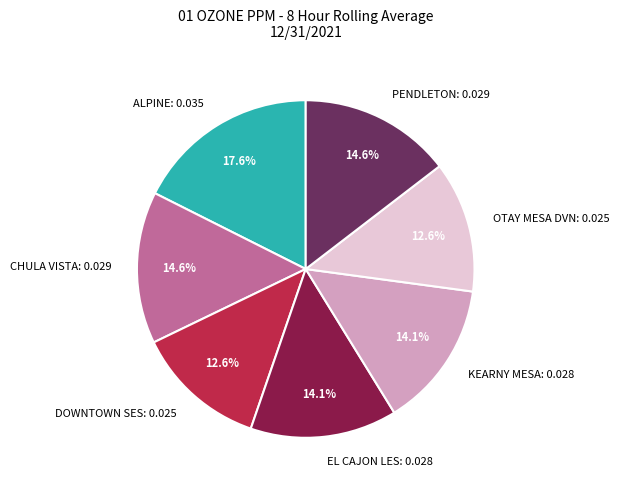

Does DOWNTOWN SES represent more than half of the total?

No